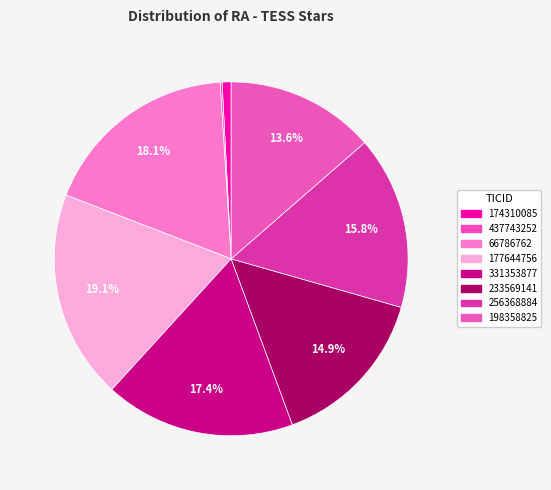

Does 66786762 account for over 50% of the chart?

No